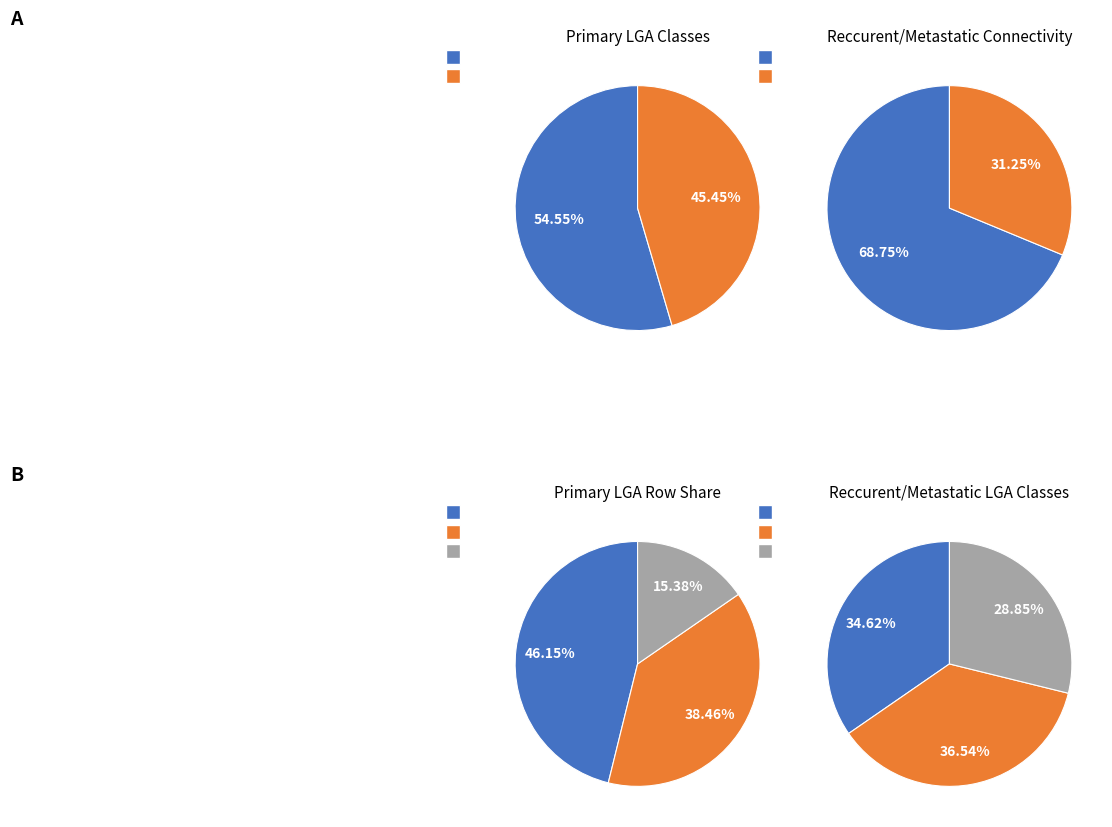

To the nearest percent, what portion does Ibadan North west represent?

29%